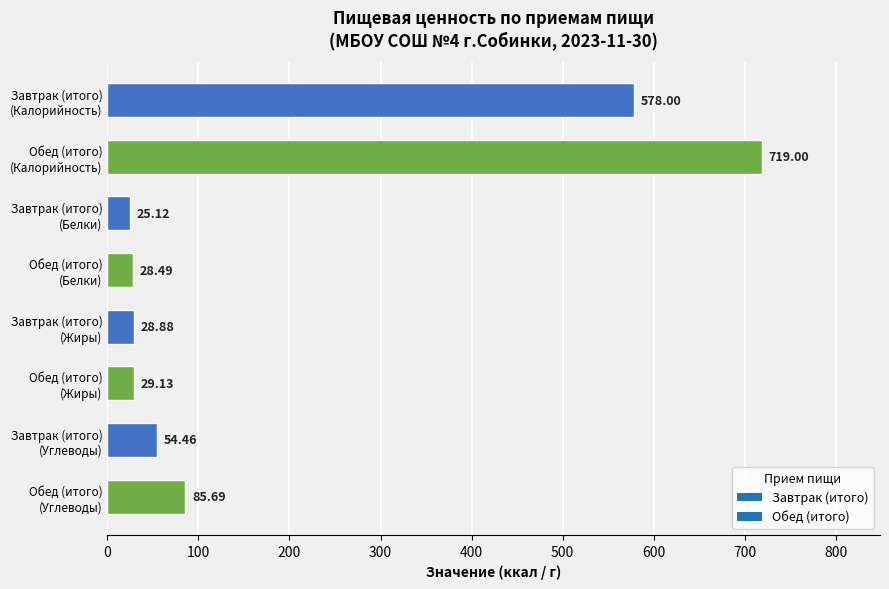

What is the difference between the maximum and minimum values?

693.9